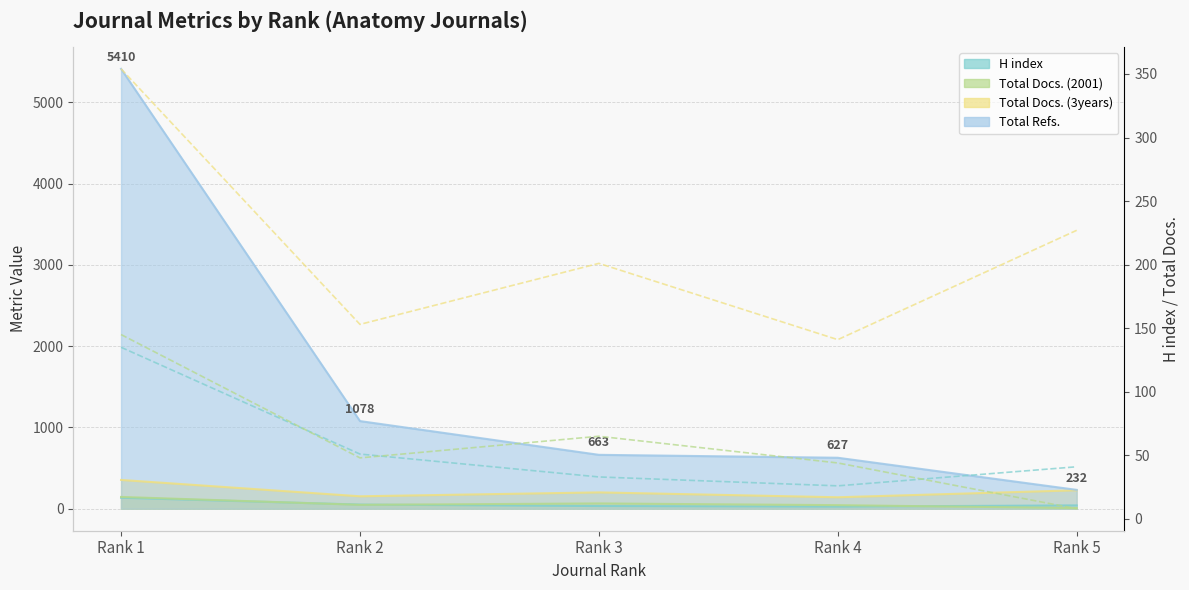

True or false: Total Docs. (2001) and Total Refs. cross at least once.

False